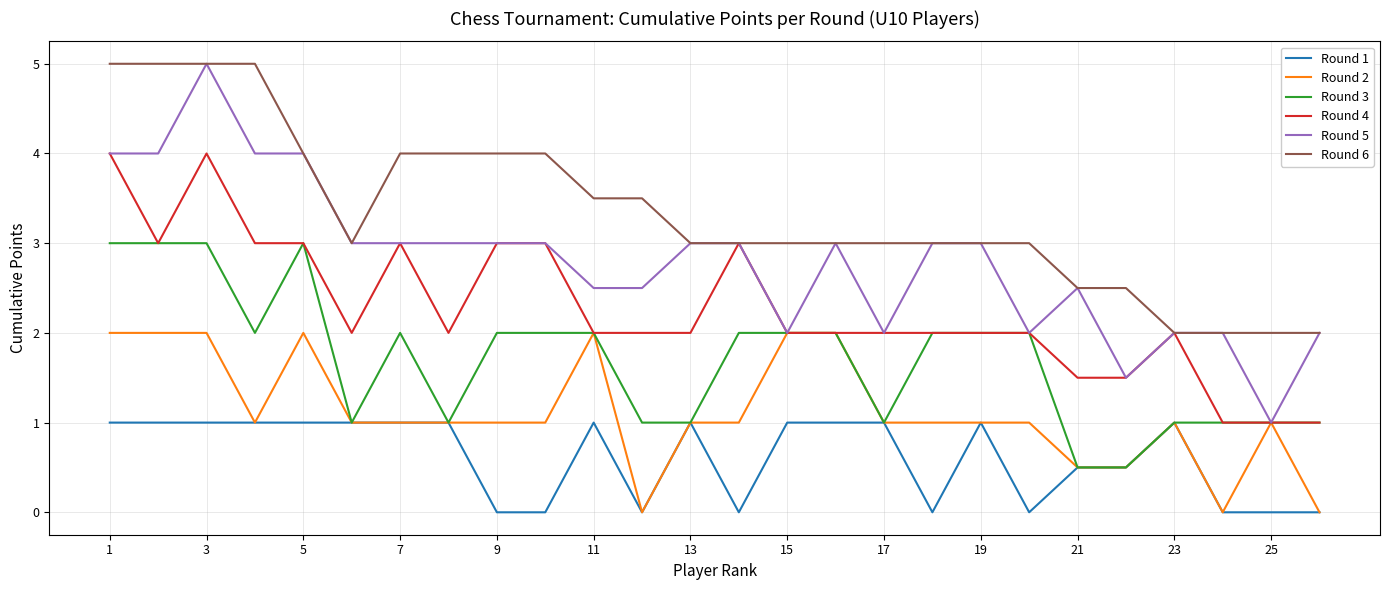

What is the difference between the second highest and minimum values in the Round 6 series?

3.0